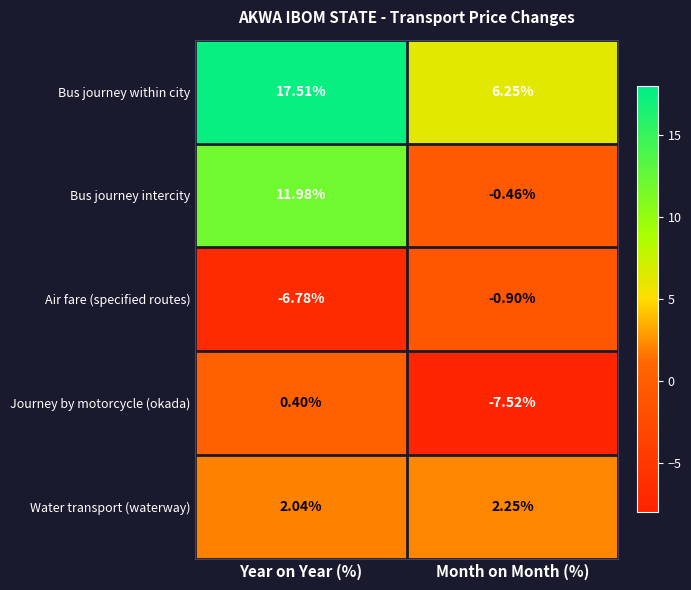

List the series in order of their peak value, highest first.

Bus journey within city, Bus journey intercity, Water transport (waterway), Journey by motorcycle (okada), Air fare (specified routes)